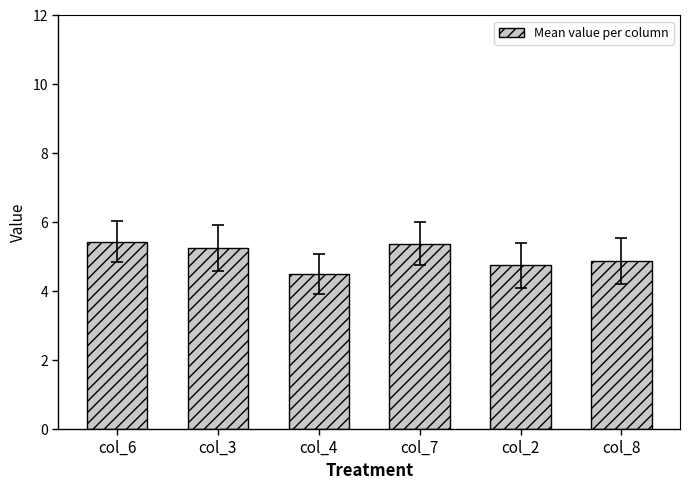

True or false: the data shows 8.8 at col_6.

False